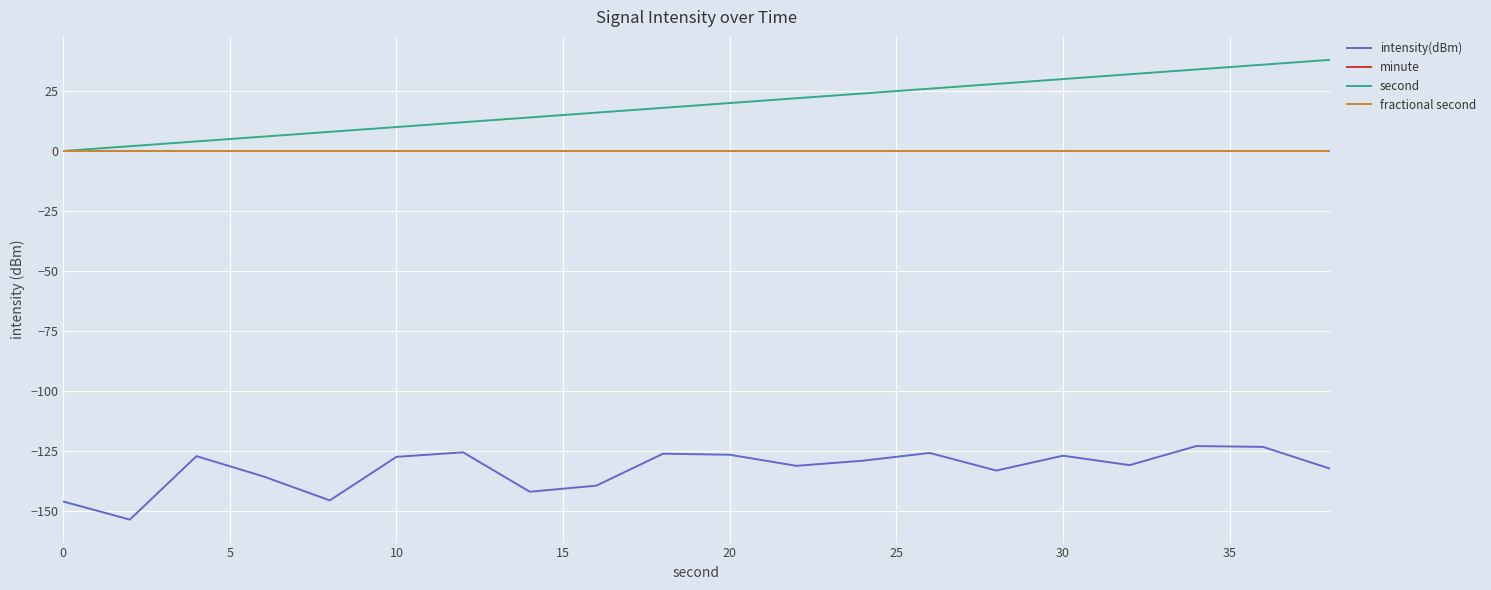

Reading right to left, extract all data points from this chart.

intensity(dBm): -132.4	-123.3	-123.0	-131.0	-127.0	-133.2	-125.9	-129.1	-131.2	-126.6	-126.2	-139.5	-142.1	-125.6	-127.5	-145.7	-135.6	-127.2	-153.7	-146.1
minute: 0.0	0.0	0.0	0.0	0.0	0.0	0.0	0.0	0.0	0.0	0.0	0.0	0.0	0.0	0.0	0.0	0.0	0.0	0.0	0.0
second: 38.0	36.0	34.0	32.0	30.0	28.0	26.0	24.0	22.0	20.0	18.0	16.0	14.0	12.0	10.0	8.0	6.0	4.0	2.0	0.0
fractional second: 0.0	0.0	0.0	0.0	0.0	0.0	0.0	0.0	0.0	0.0	0.0	0.0	0.0	0.0	0.0	0.0	0.0	0.0	0.0	0.0